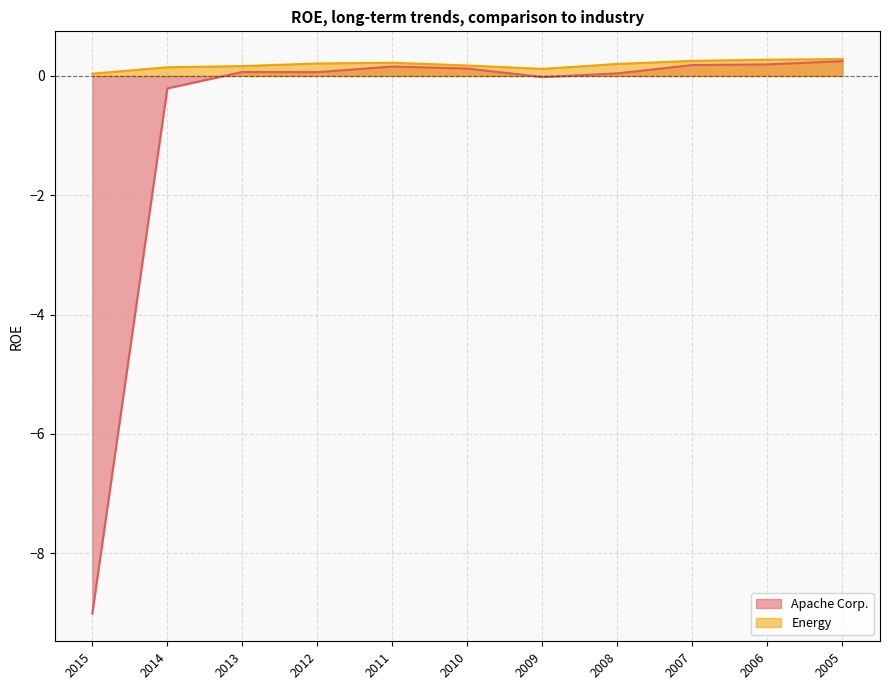

Which category has the lowest value in the Apache Corp. series?

2015